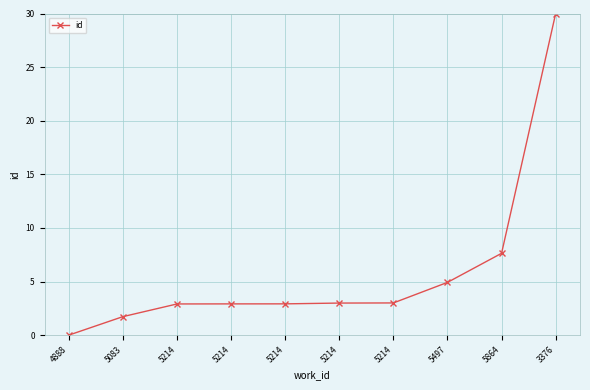

Reading right to left, transcribe all the data shown in this chart.

3376=30.0	5864=7.6	5497=4.9	5214=3.0	5214=3.0	5214=2.9	5214=2.9	5214=2.9	5083=1.7	4888=0.0